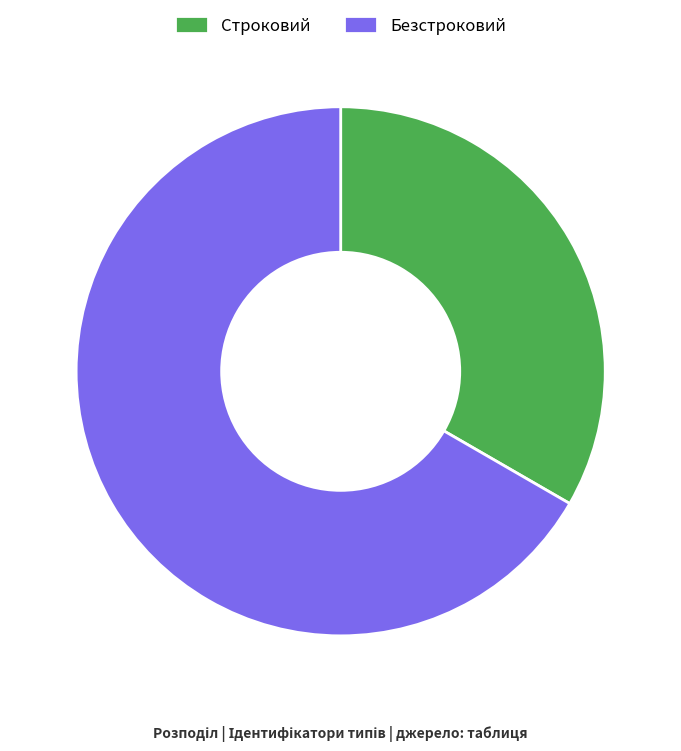

Which slice is the smallest?

Строковий